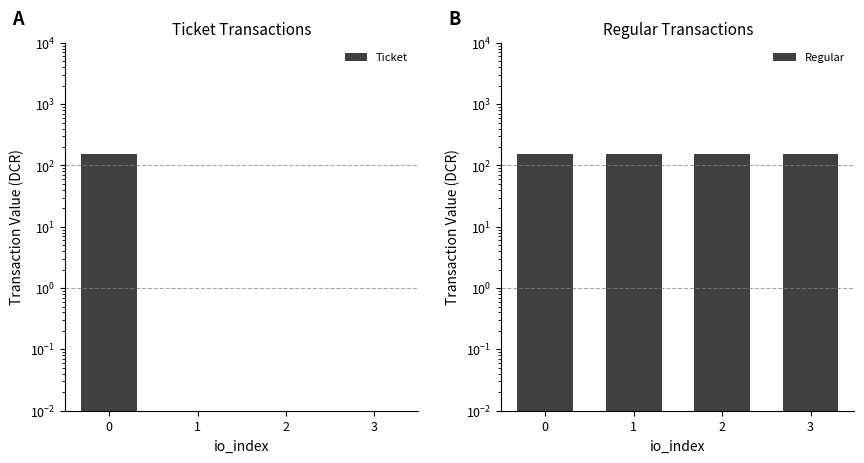

Reading right to left, extract all data points from this chart.

Ticket: 0.0	0.0	0.0	152.8
Regular: 152.8	152.8	152.8	152.8